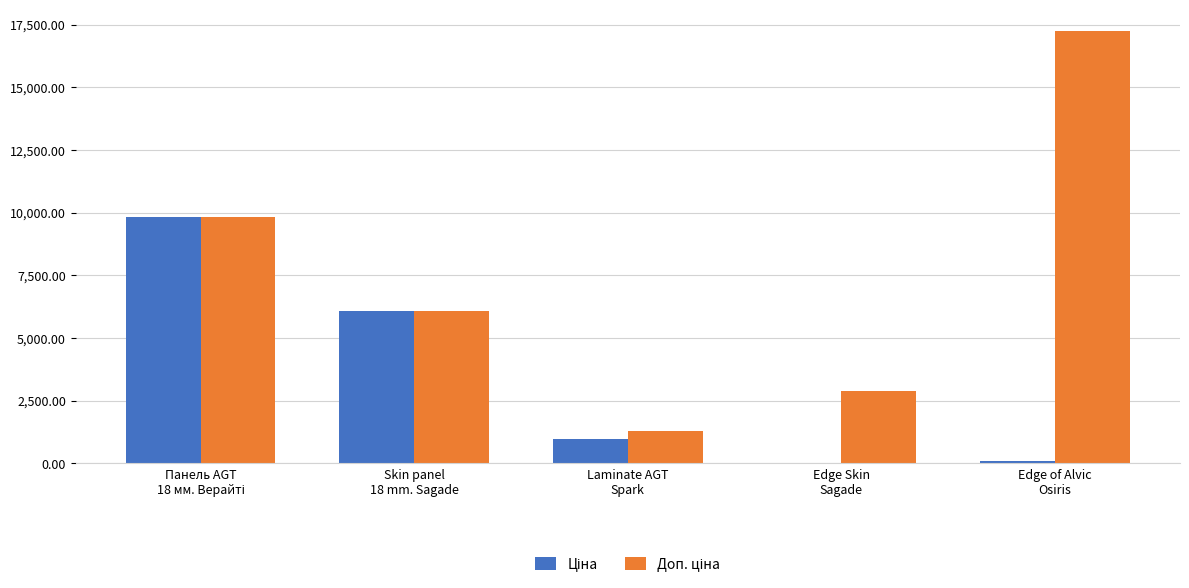

How many groups of bars are there?

5